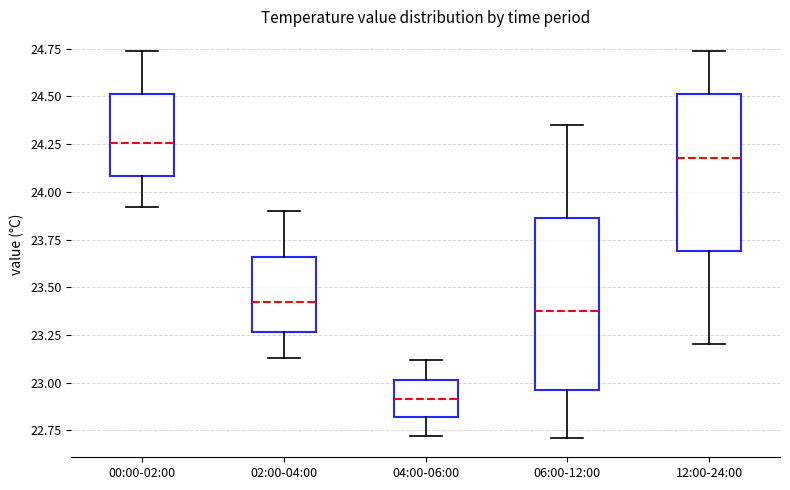

Where is the upper edge of the box for 04:00-06:00 on the y-axis? The values are not printed on the chart, so give them approximately, as read against the axis.

23.00